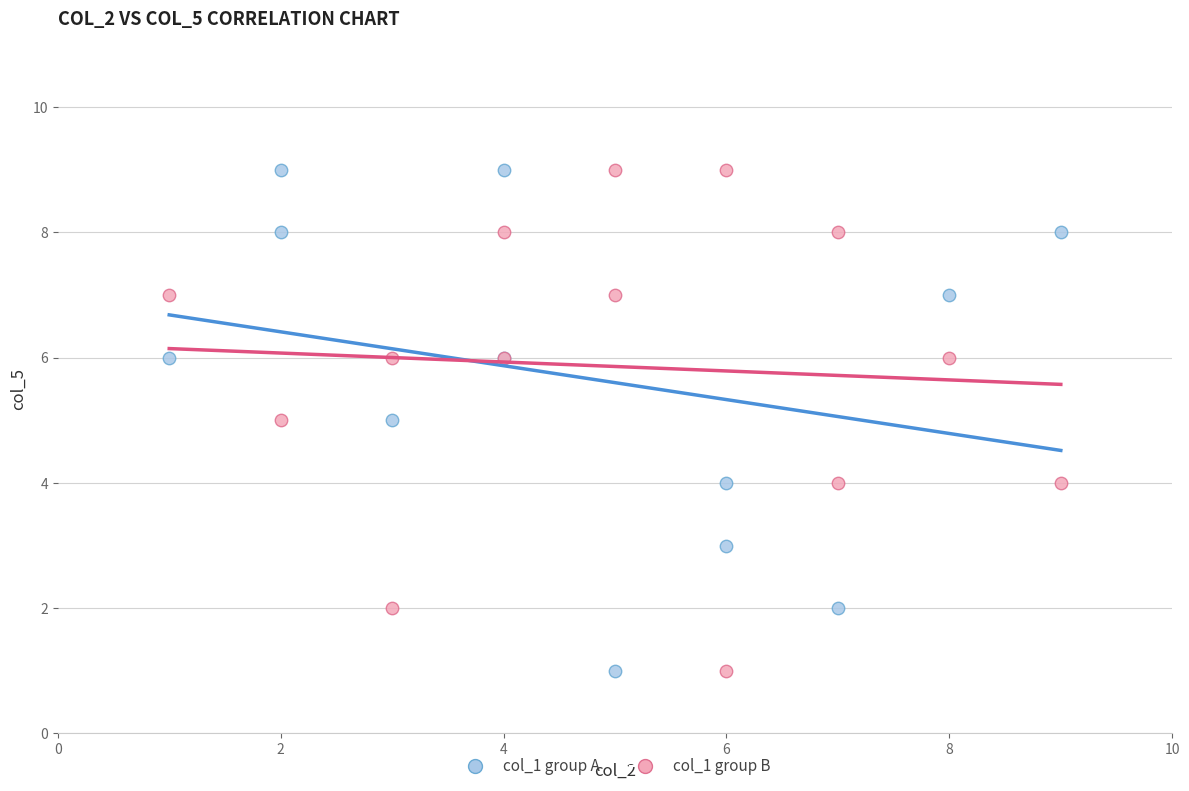

What are all the series names shown in the legend?

col_1 group A, col_1 group B